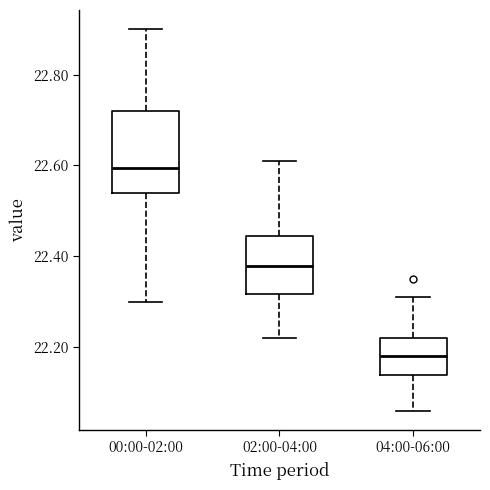

Which box has the highest median line?

00:00-02:00